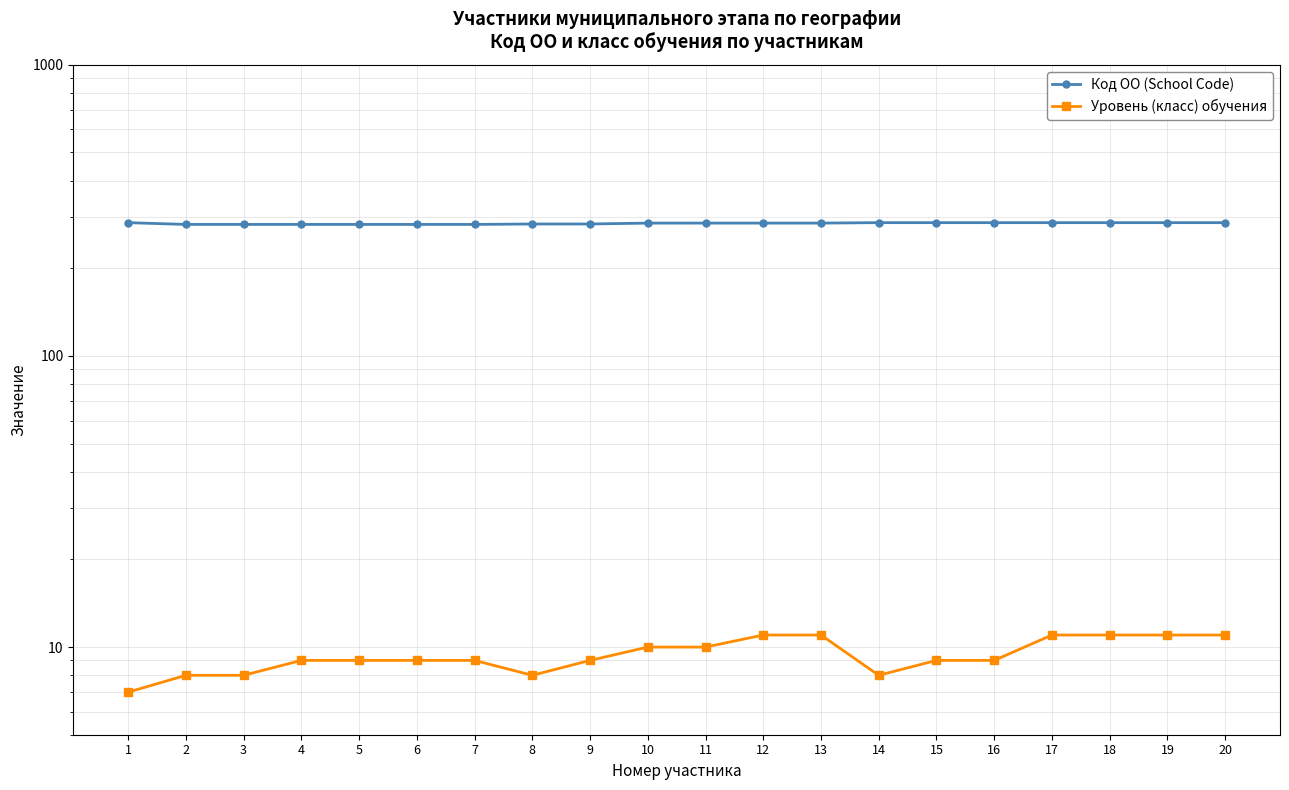

Which has a higher value, 17 or 4?

17